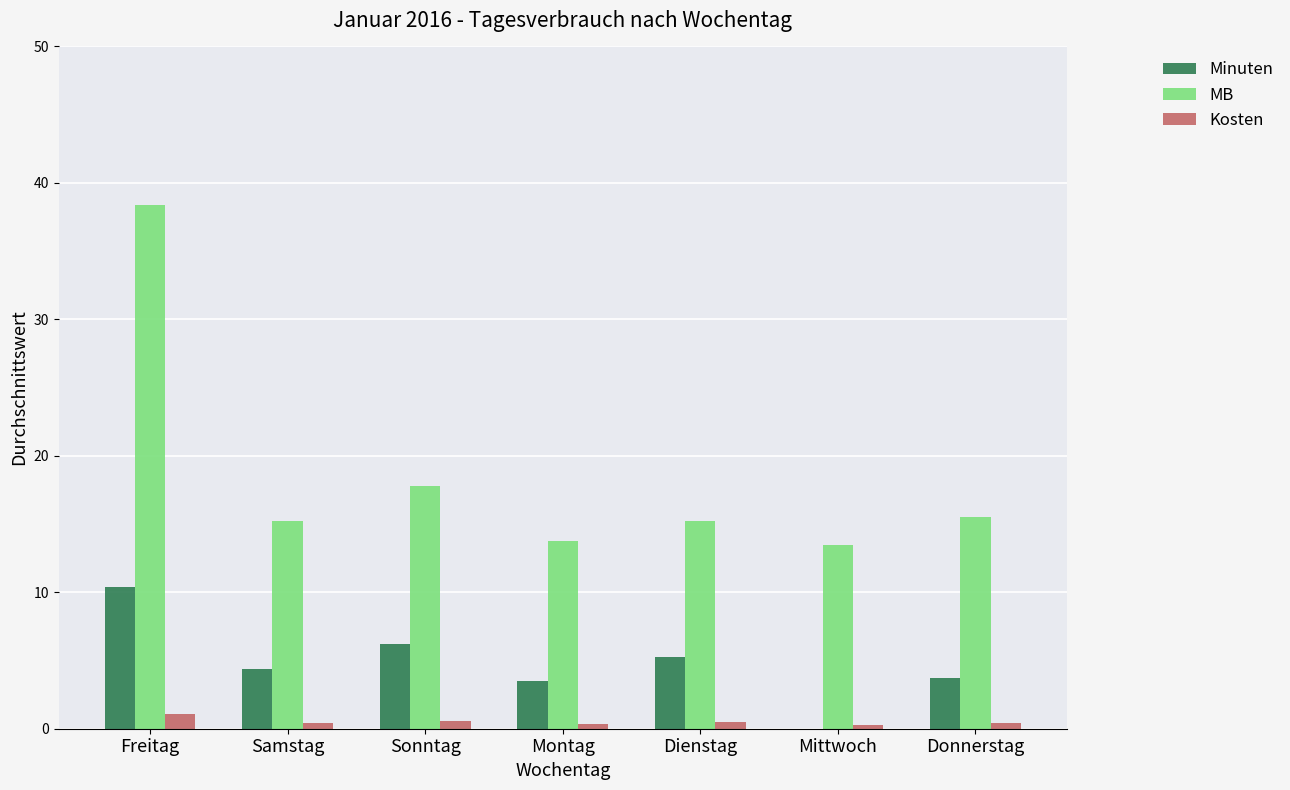

At which category is the sum across all series the highest?

Freitag